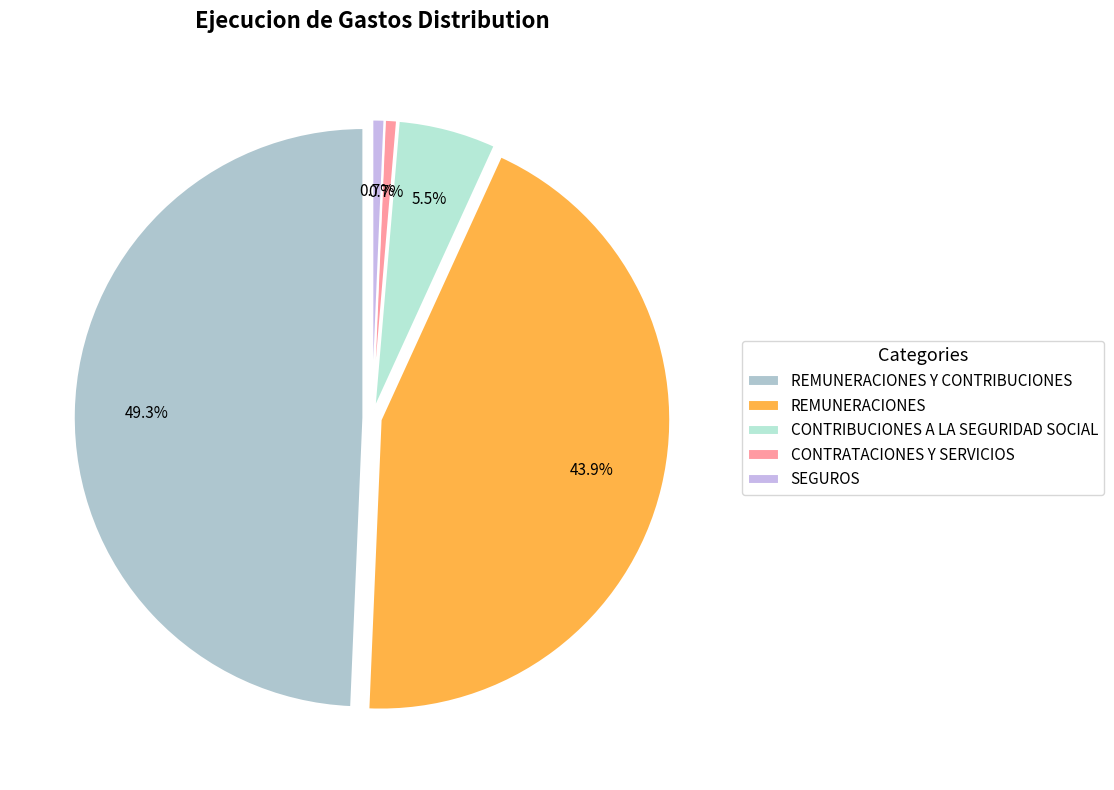

Is it true that SEGUROS is 1% of the pie?

True